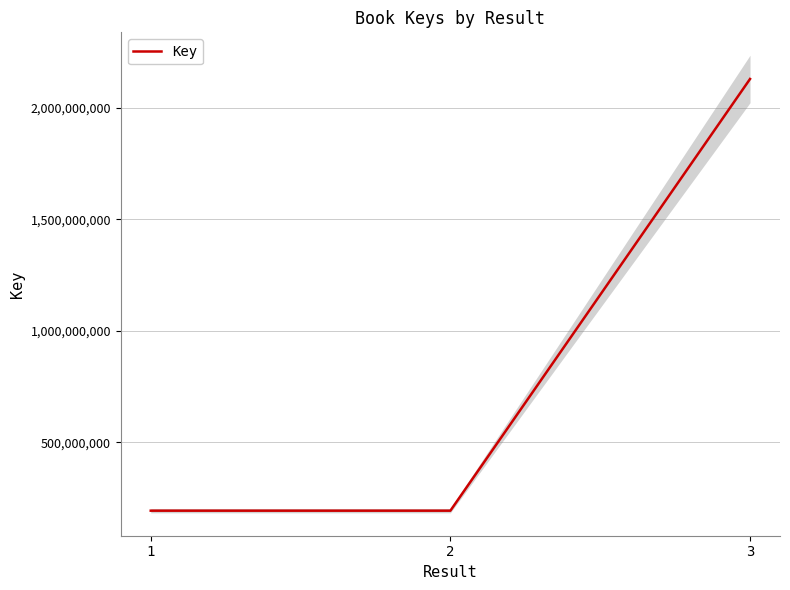

What is the ratio of the value at 3 to the value at 1?

11.0